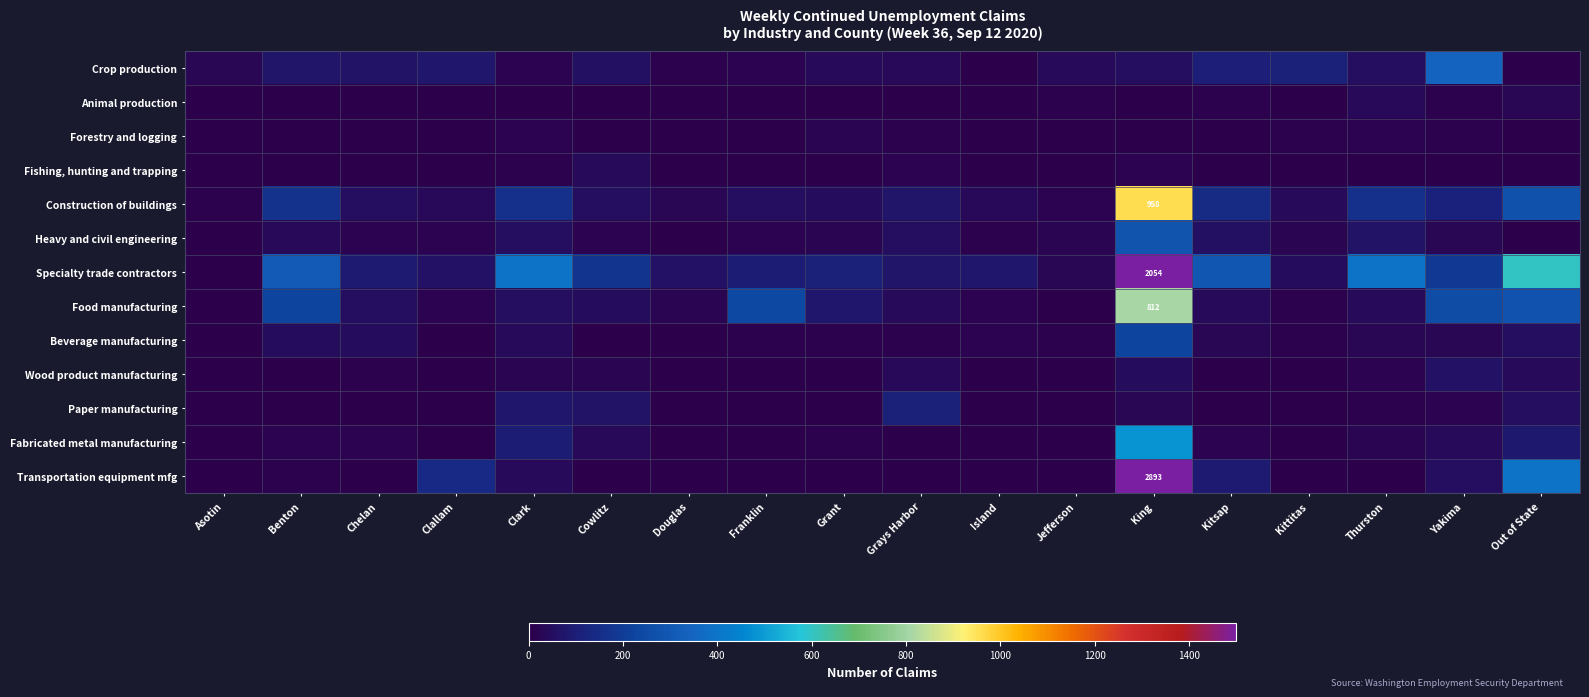

Is the value of Specialty trade contractors at Benton greater than the value of Construction of buildings at Out of State?

Yes